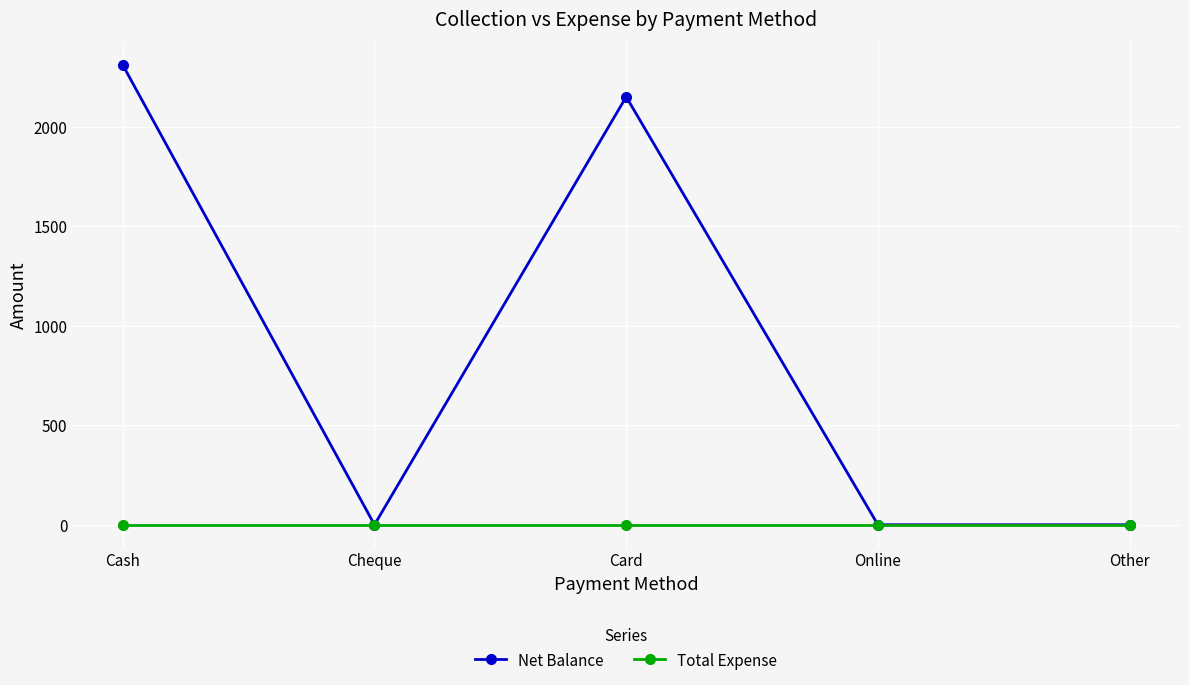

At which category is the sum across all series the highest?

Cash